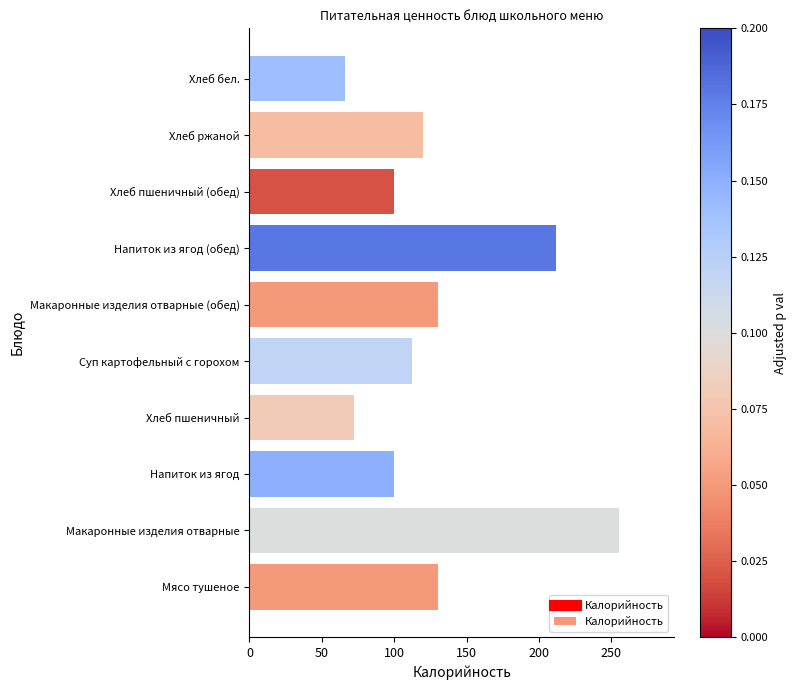

Reading top to bottom, list all the values displayed in this chart.

66	120	100	212	130	112	72	100	255	130